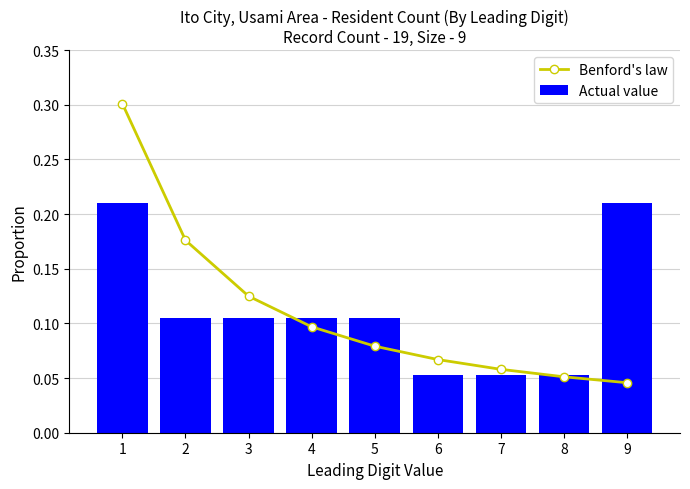

Reading left to right, extract all data points from this chart.

Benford's law: 0.3	0.2	0.1	0.1	0.1	0.1	0.1	0.1	0.0
Actual value: 0.2	0.1	0.1	0.1	0.1	0.1	0.1	0.1	0.2